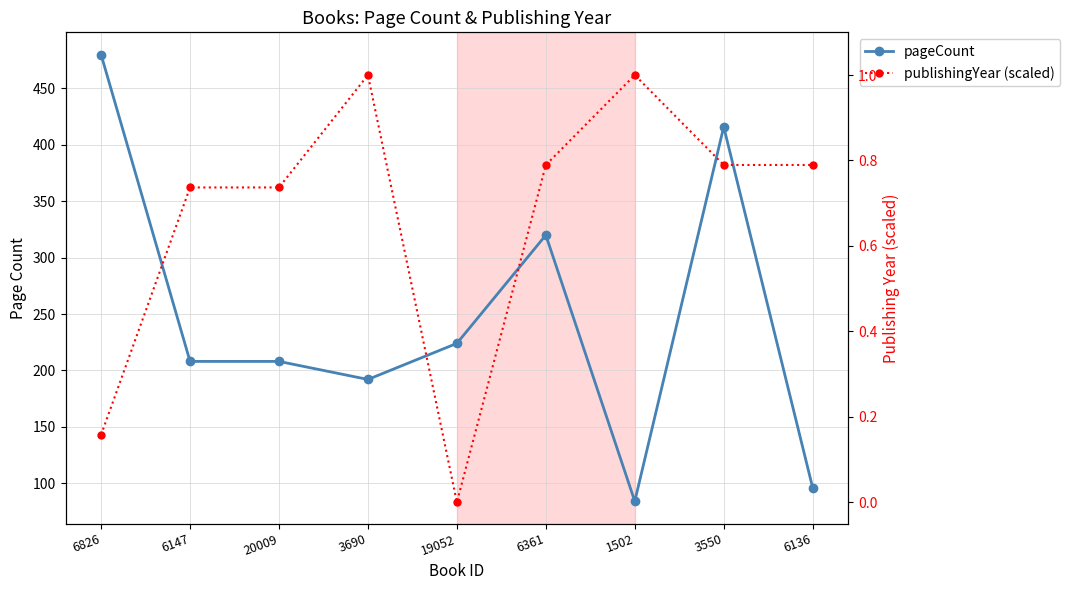

What is the difference between the maximum and minimum values in the publishingYear (scaled) series?

1.0